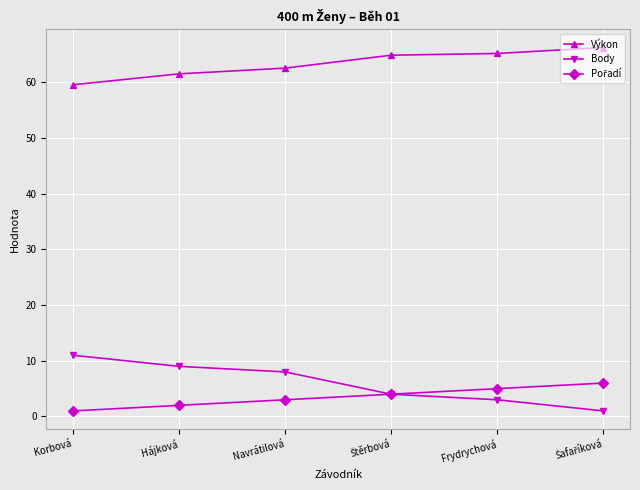

The value of Body at Korbová is 18.7. True or false?

False